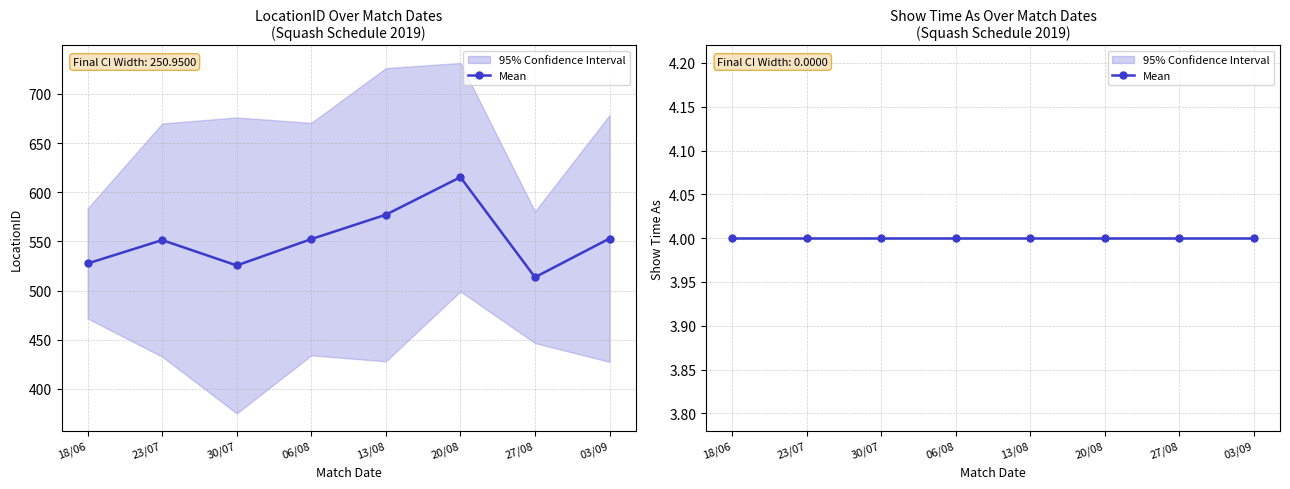

At which label does Show Time As reach its peak?

03/09